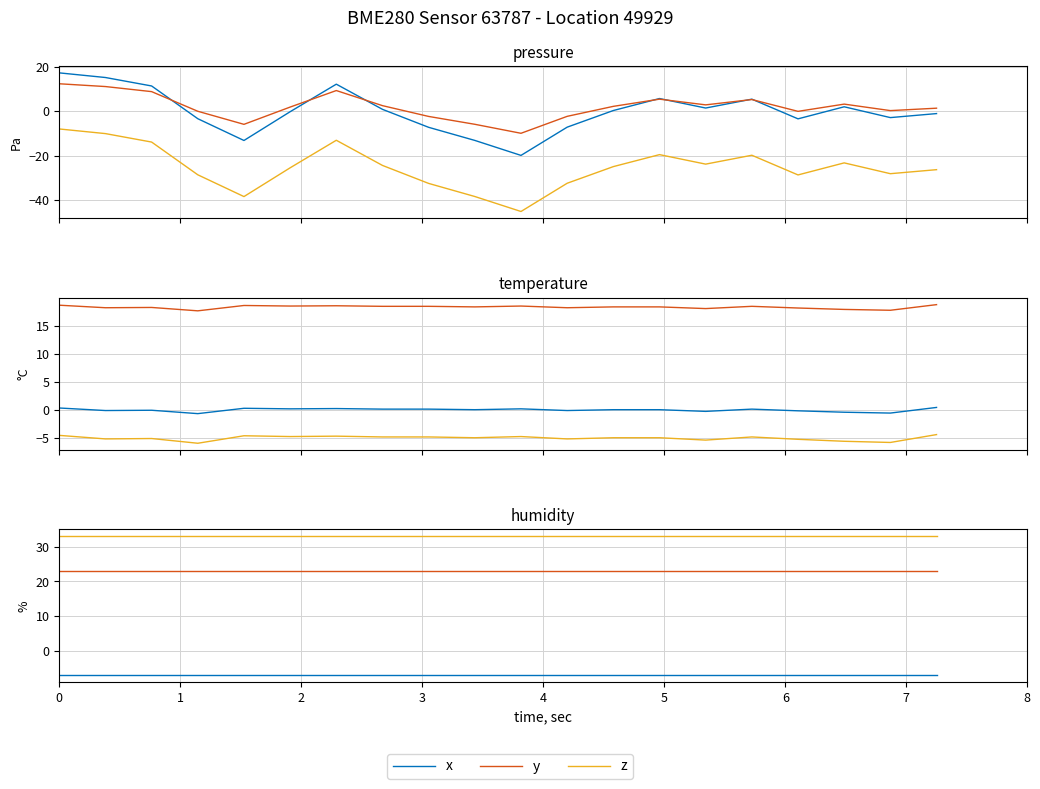

True or false: z and y cross at least once.

False